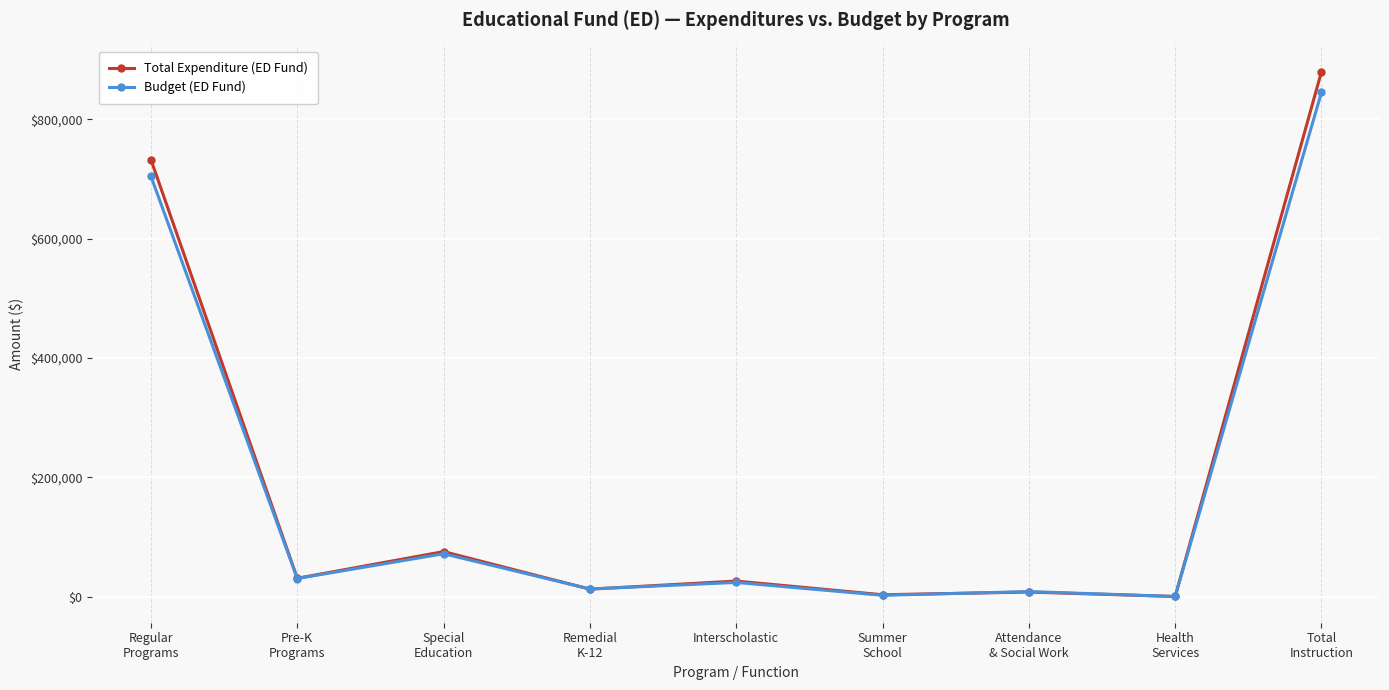

Which series changed the most between Remedial
K-12 and Summer
School?

Budget (ED Fund)